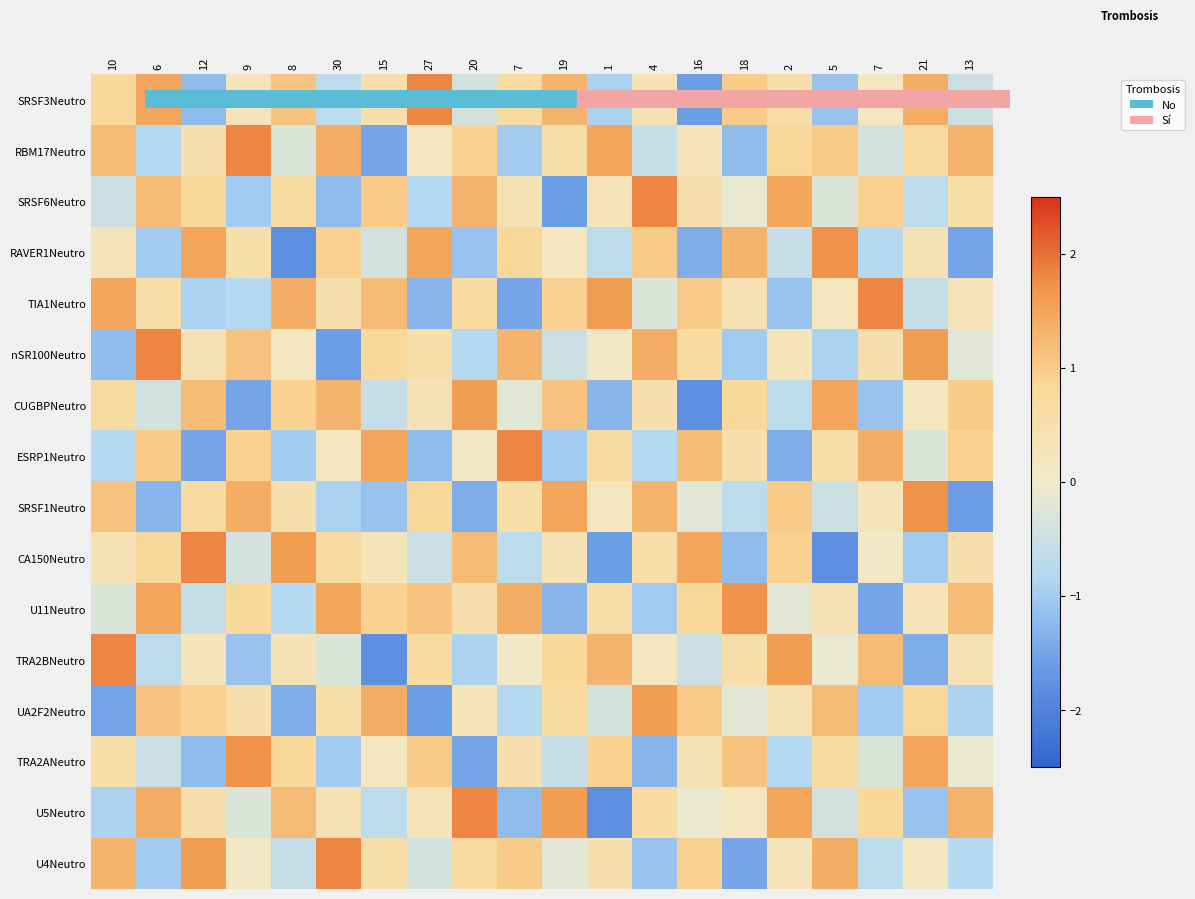

What is the spread (max minus min) of values at 21?

3.1